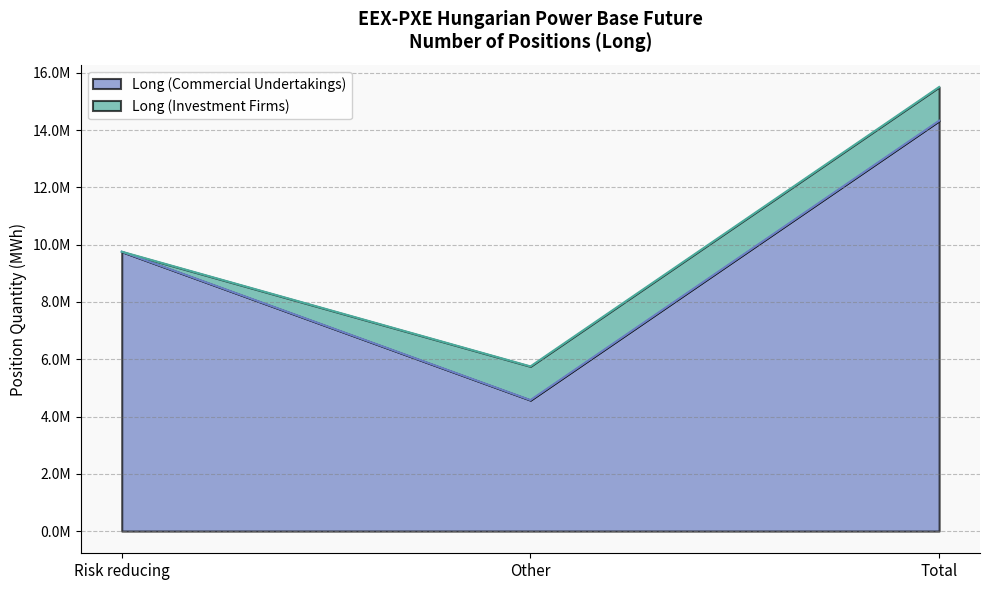

True or false: the data shows 14328106 at Total.

True